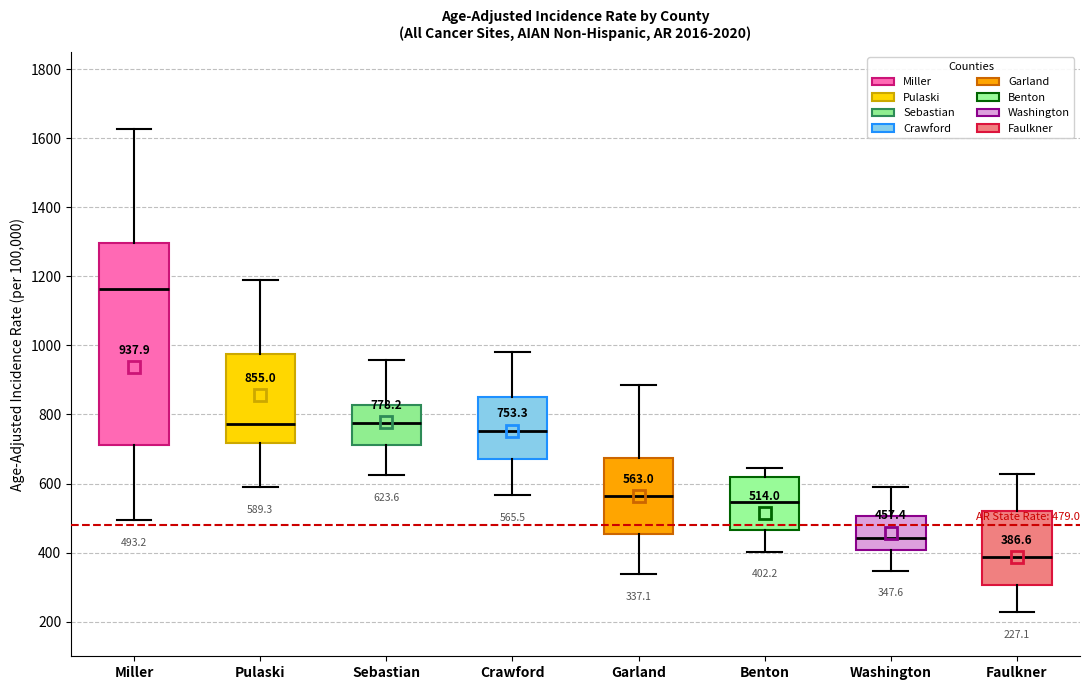

Which box's median line is the highest?

Miller